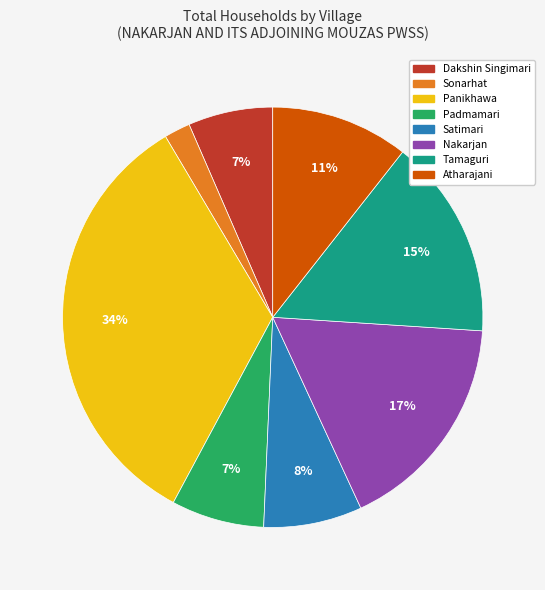

The Tamaguri slice represents 29% of the pie. True or false?

False